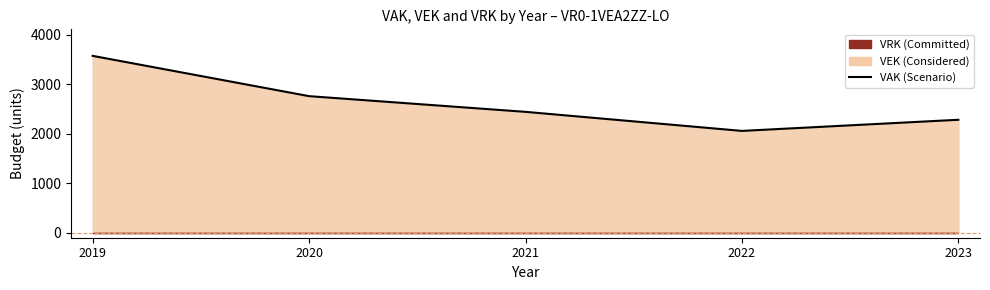

How many interior local valleys (lower than both neighbors) does the data have?

1